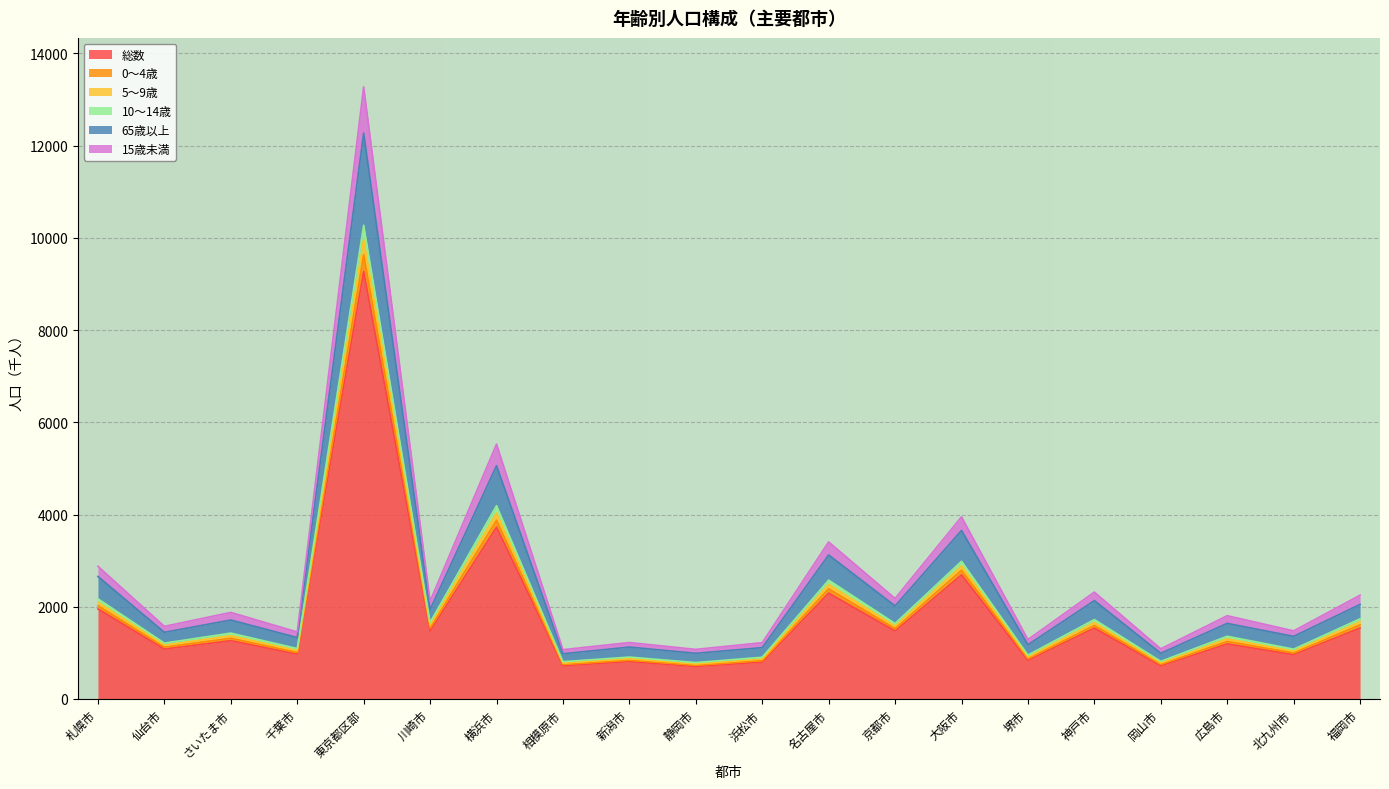

At how many categories does at least one series exceed 10480?

1